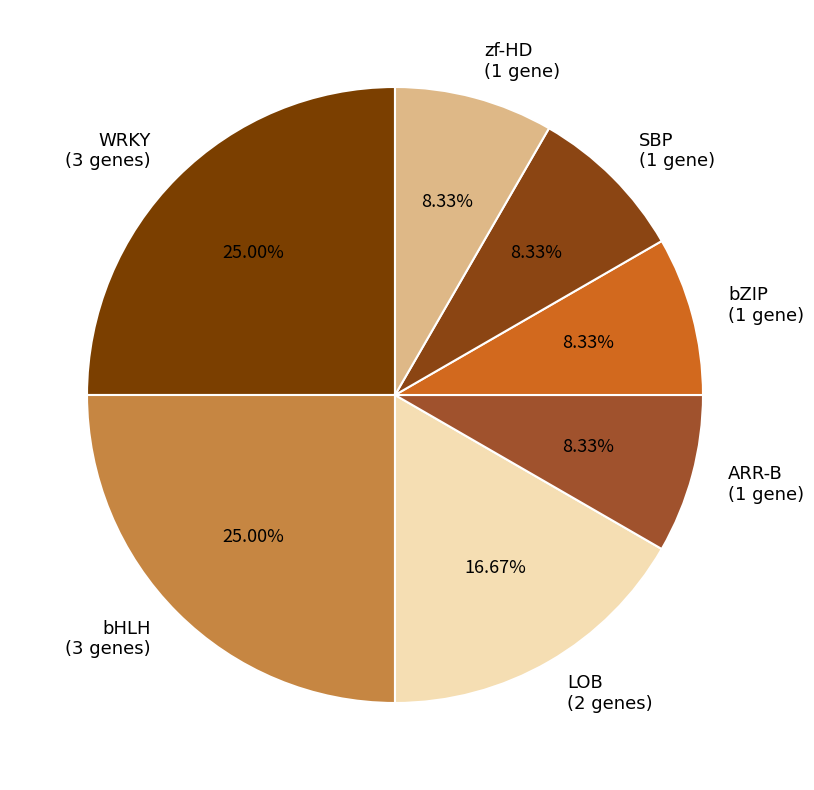

What percentage is the SBP slice, to the nearest percent?

8%